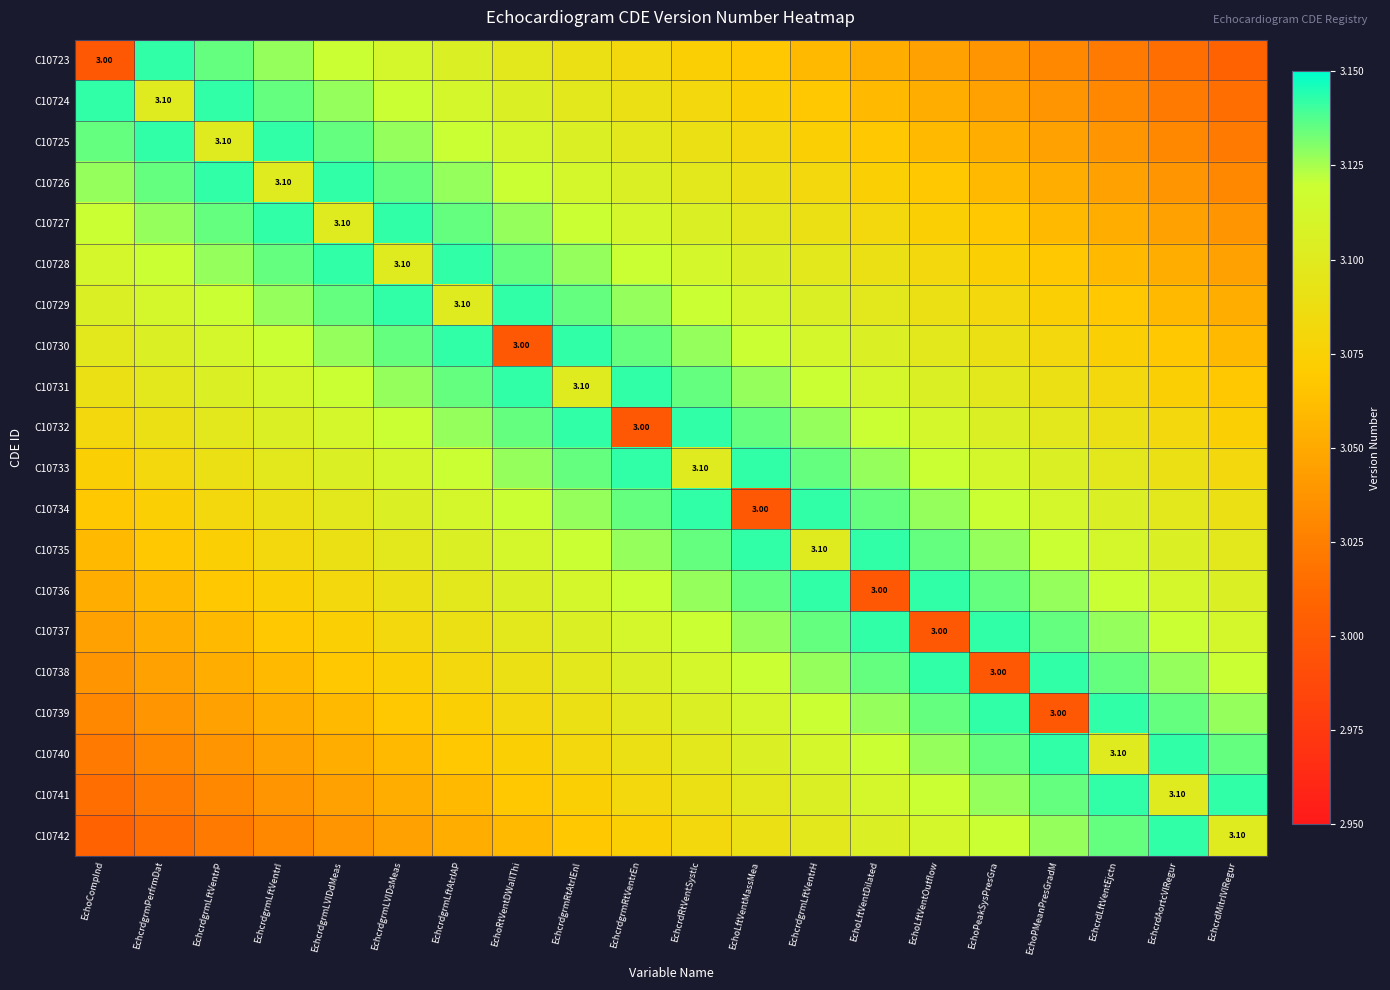

What is the sum of the C10739 values at EchoCompInd and EchoPeakSysPresGra?

6.2